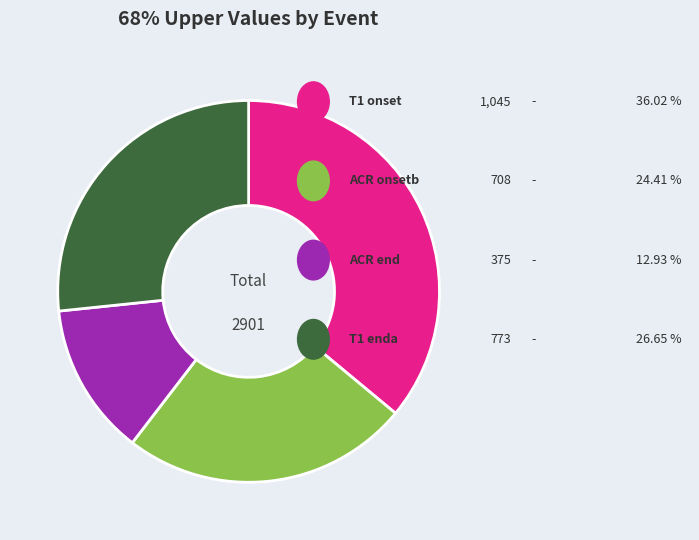

Does any single category account for the majority?

No